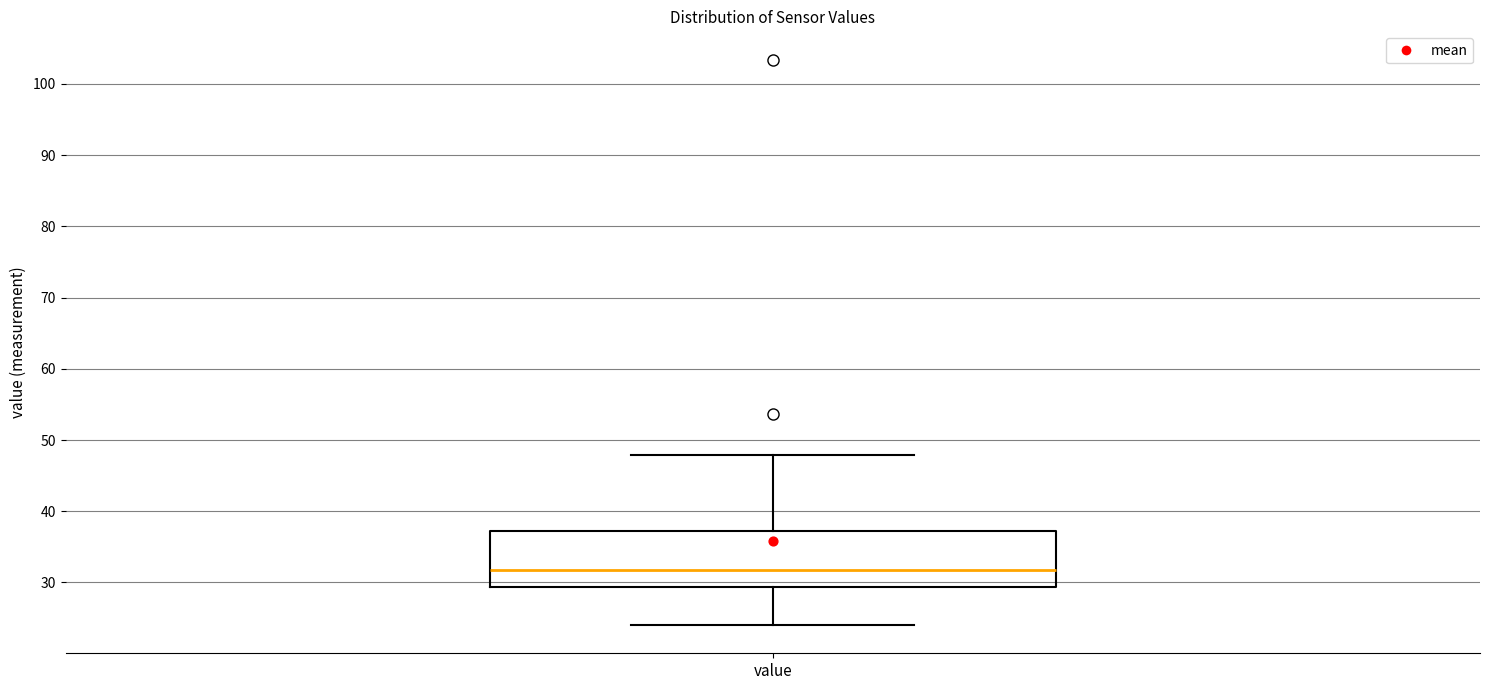

Read this box plot against the y-axis: the position of the median line, the range covered by the box, and the ends of both whiskers. The values are not printed on the chart, so give them approximately, as read against the axis.

median 32, box 29 to 37, whiskers 24 to 48